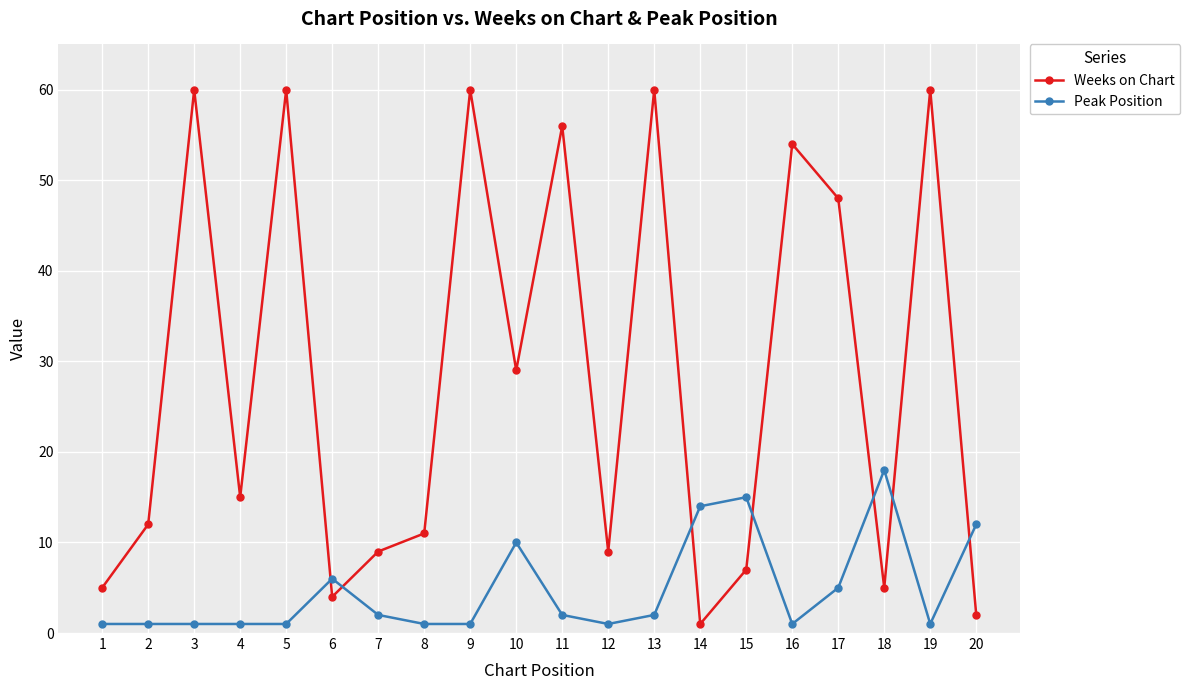

At 17, list the series in order from smallest to largest.

Peak Position, Weeks on Chart